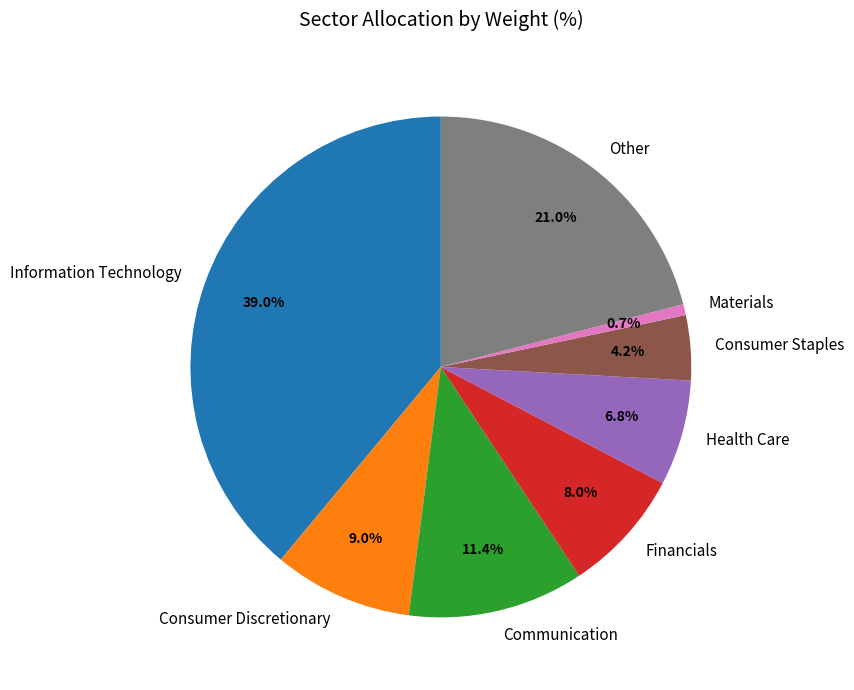

Count the number of slices in the pie.

8